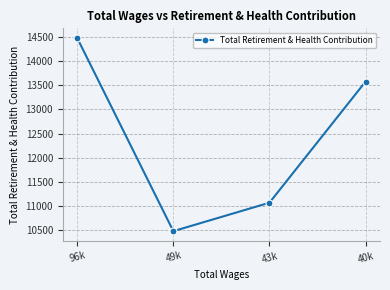

Which category has the highest value across all series?

96k